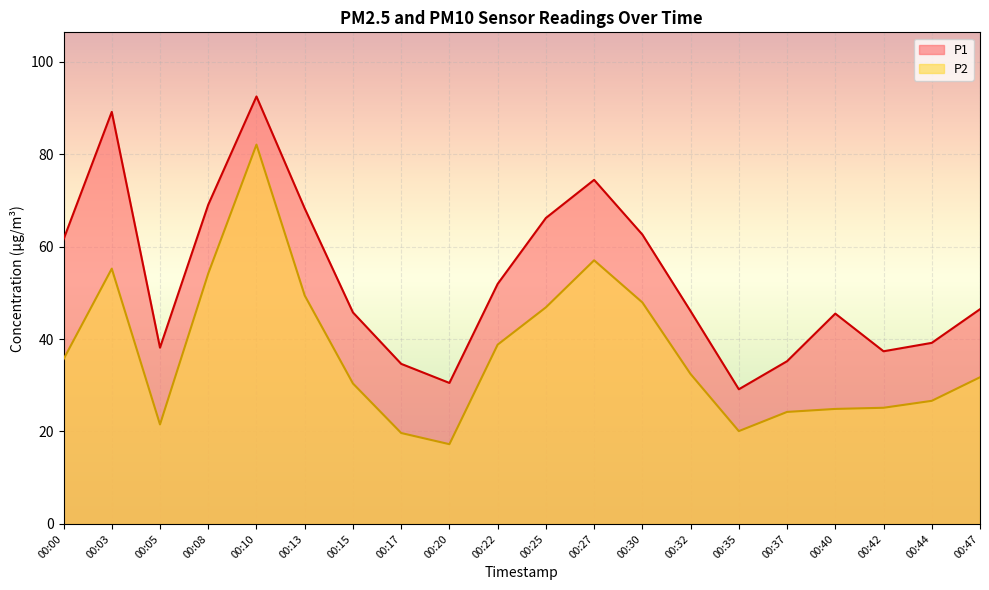

Where does the P2 series first go above 32?

00:00